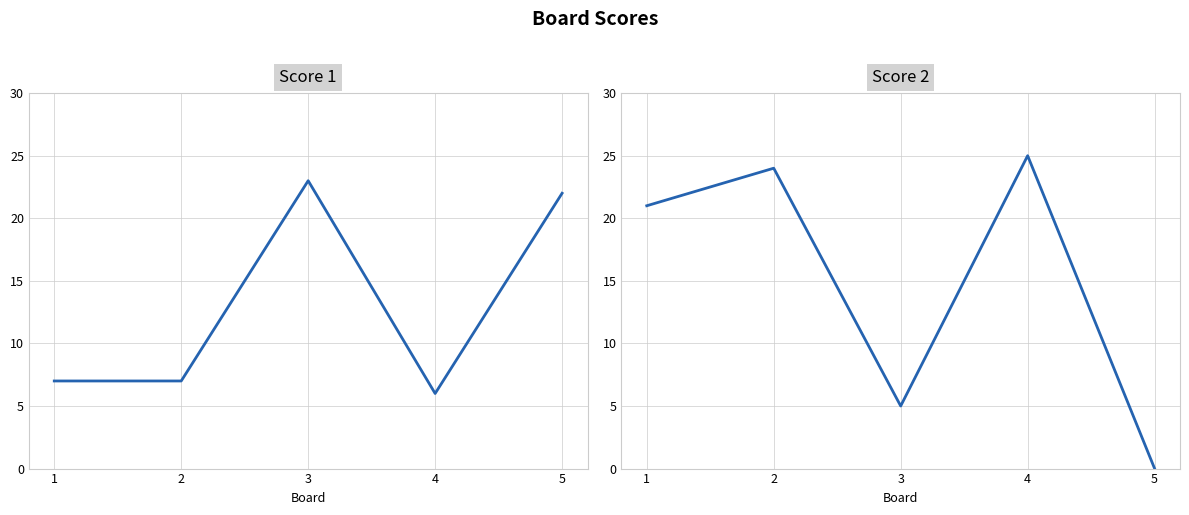

How many interior local peaks does the Score 1 series have?

1